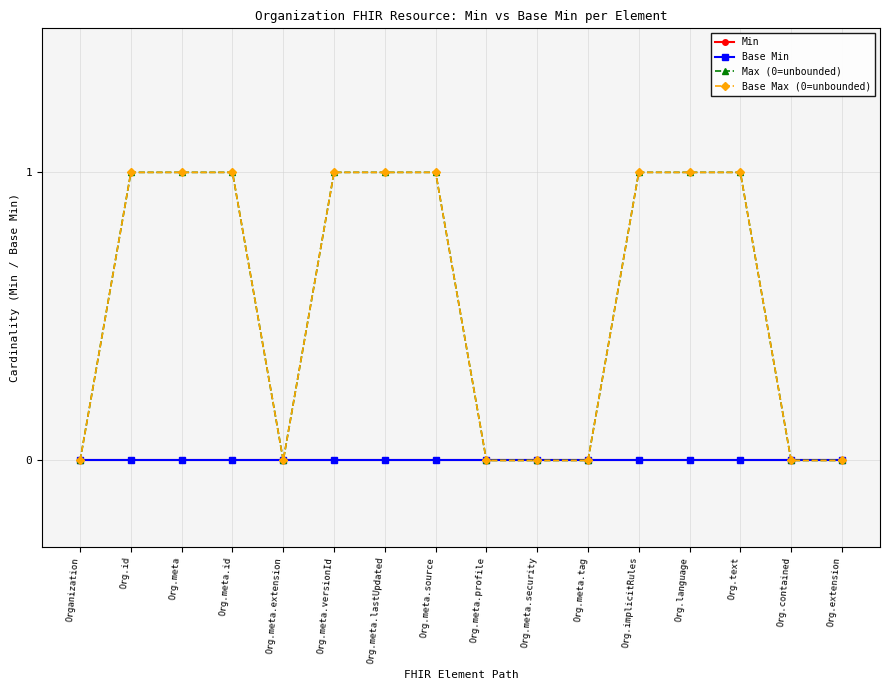

True or false: Base Max (0=unbounded) and Max (0=unbounded) cross at least once.

False